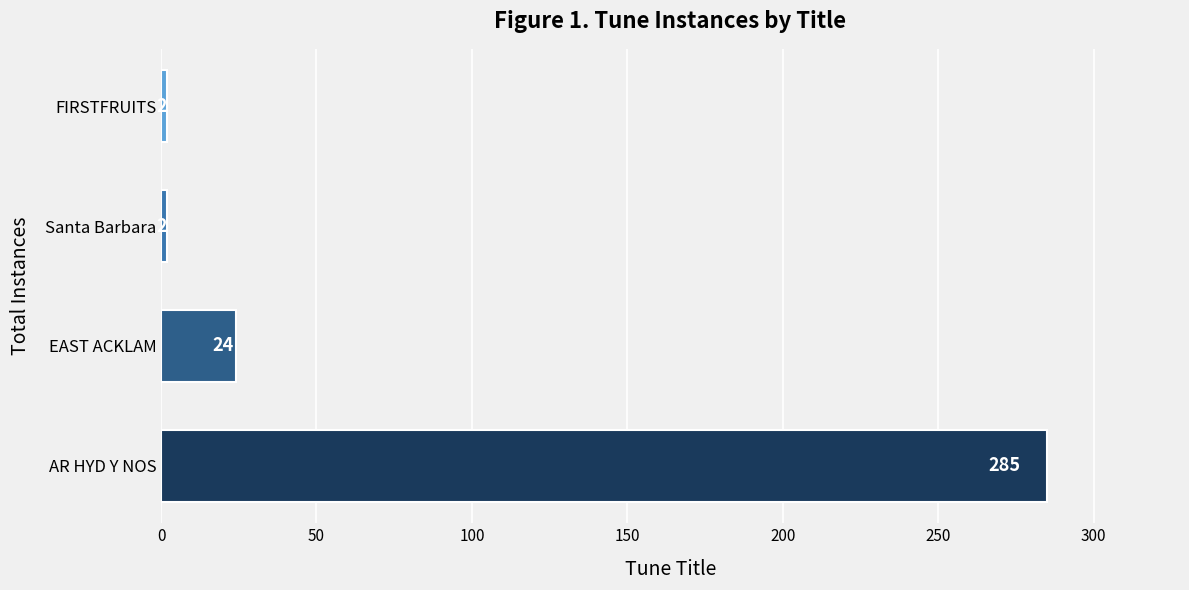

Count the number of categories in the chart.

4